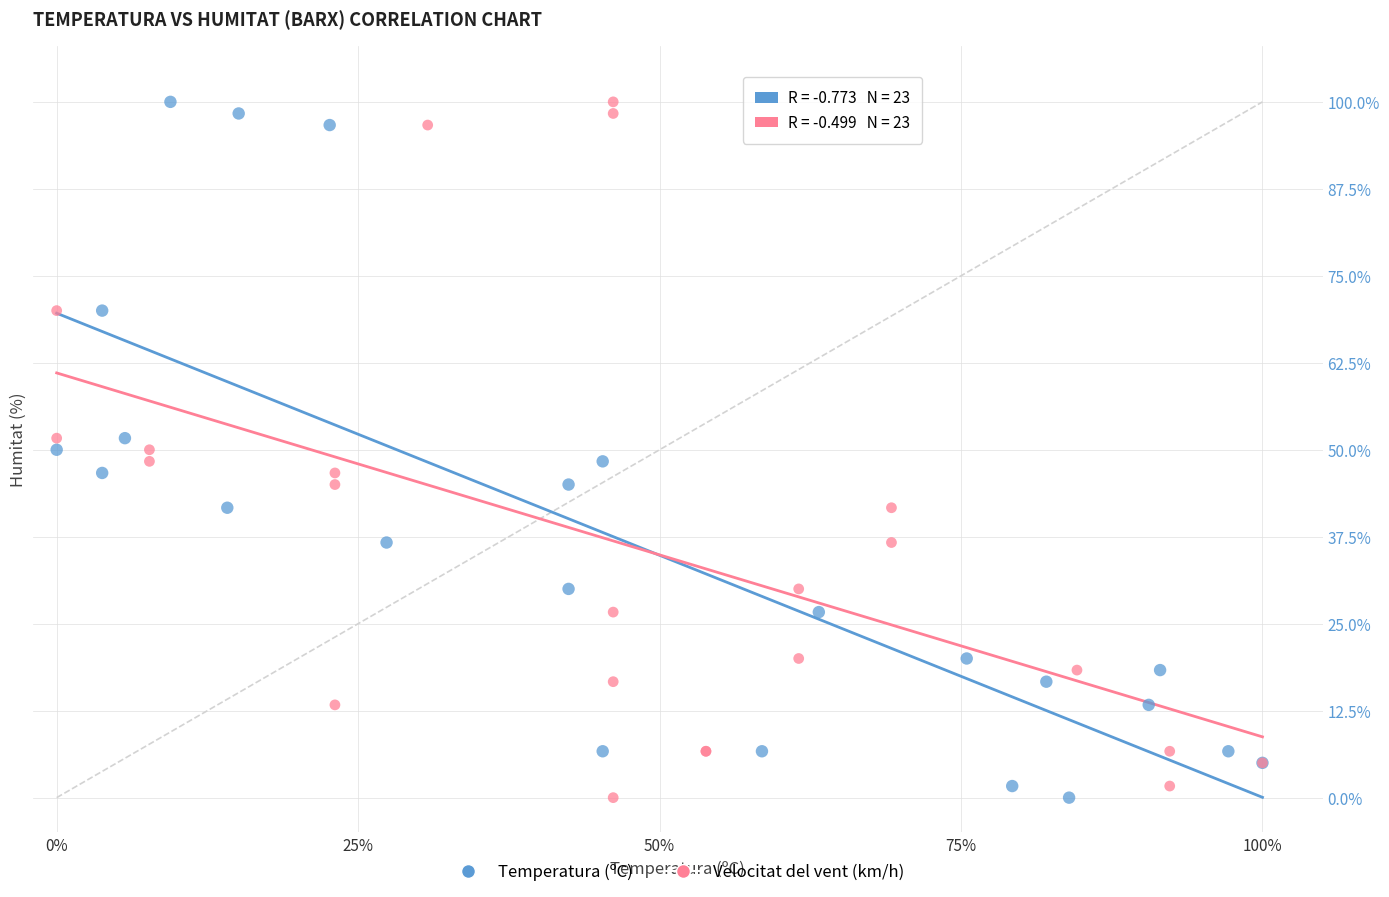

What are all the series names shown in the legend?

Temperatura (ºC), Velocitat del vent (km/h)